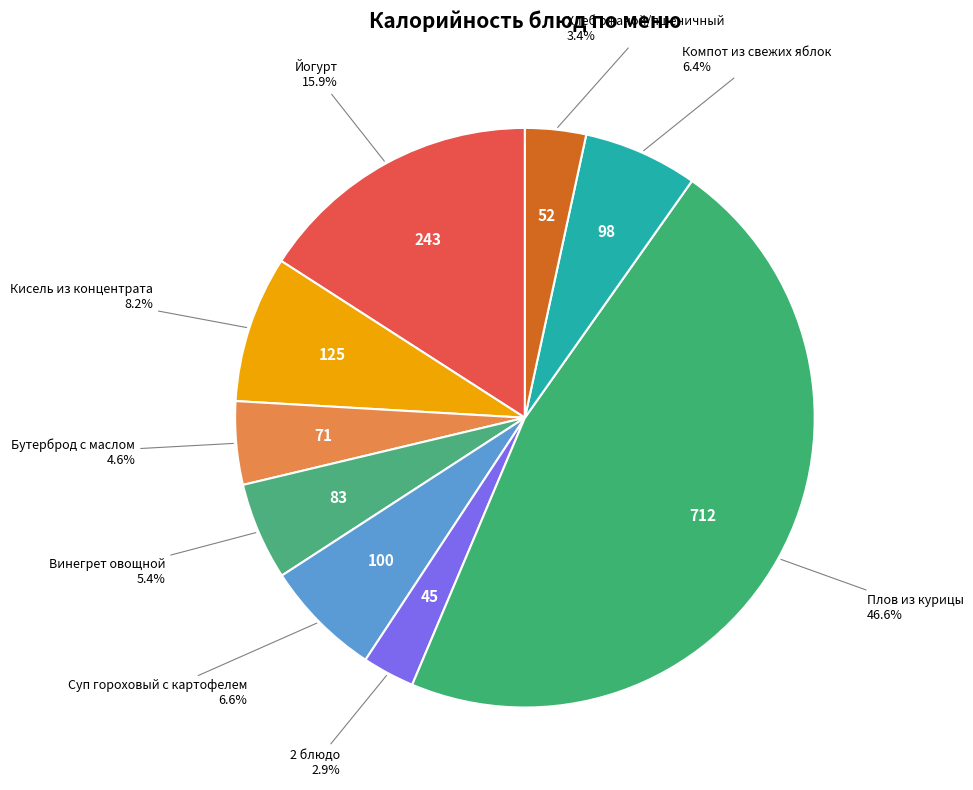

How many segments does this pie chart have?

9